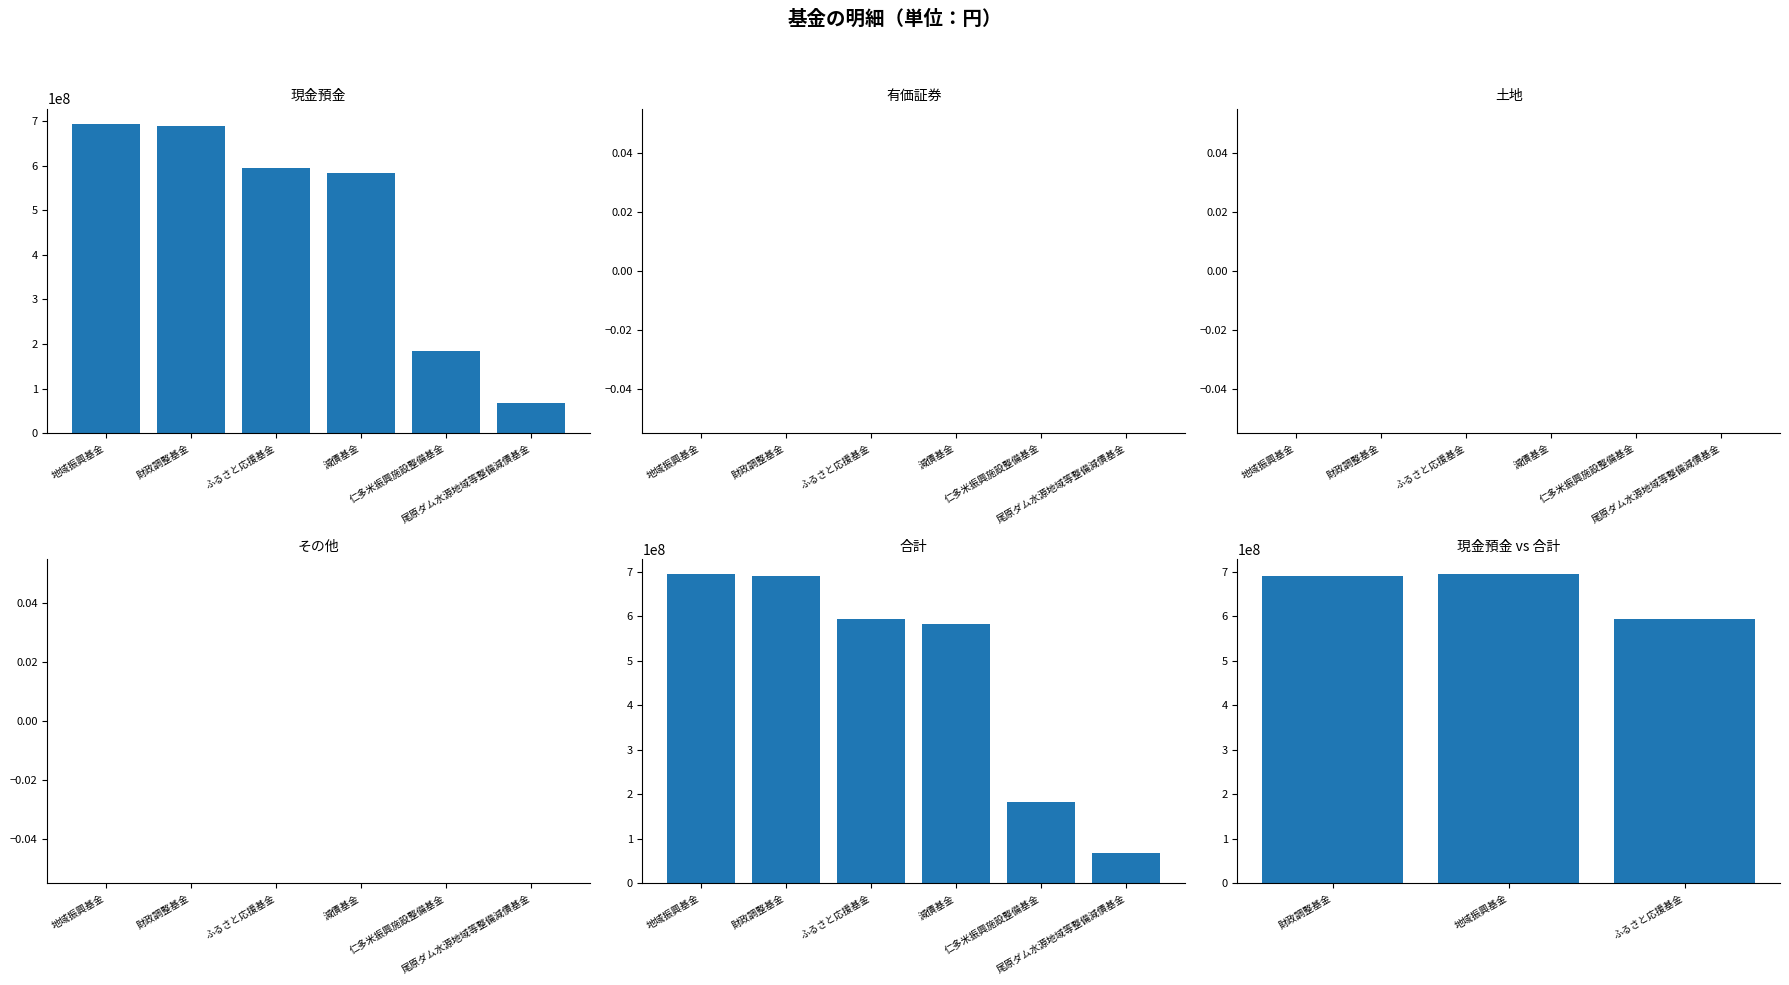

List the series in order of their peak value, highest first.

現金預金, 合計, 有価証券, 土地, その他